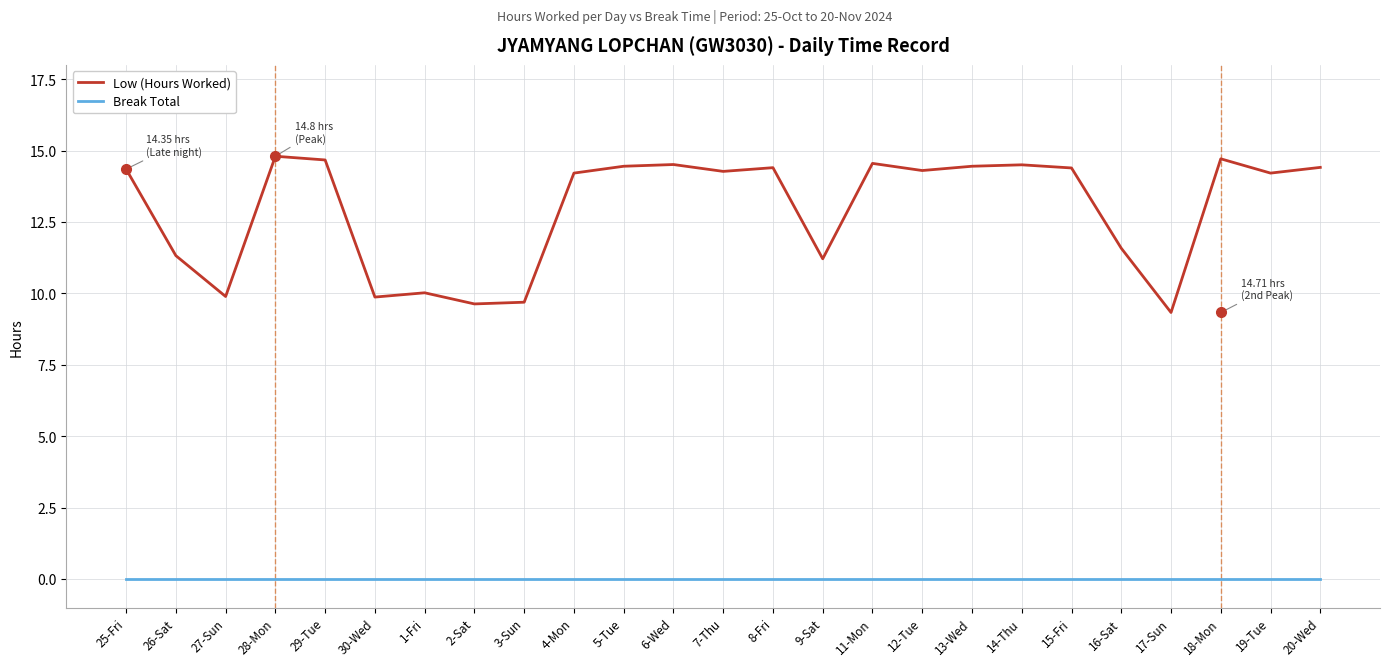

Is the value of Low (Hours Worked) at 18-Mon greater than the value of Break Total at 3-Sun?

Yes